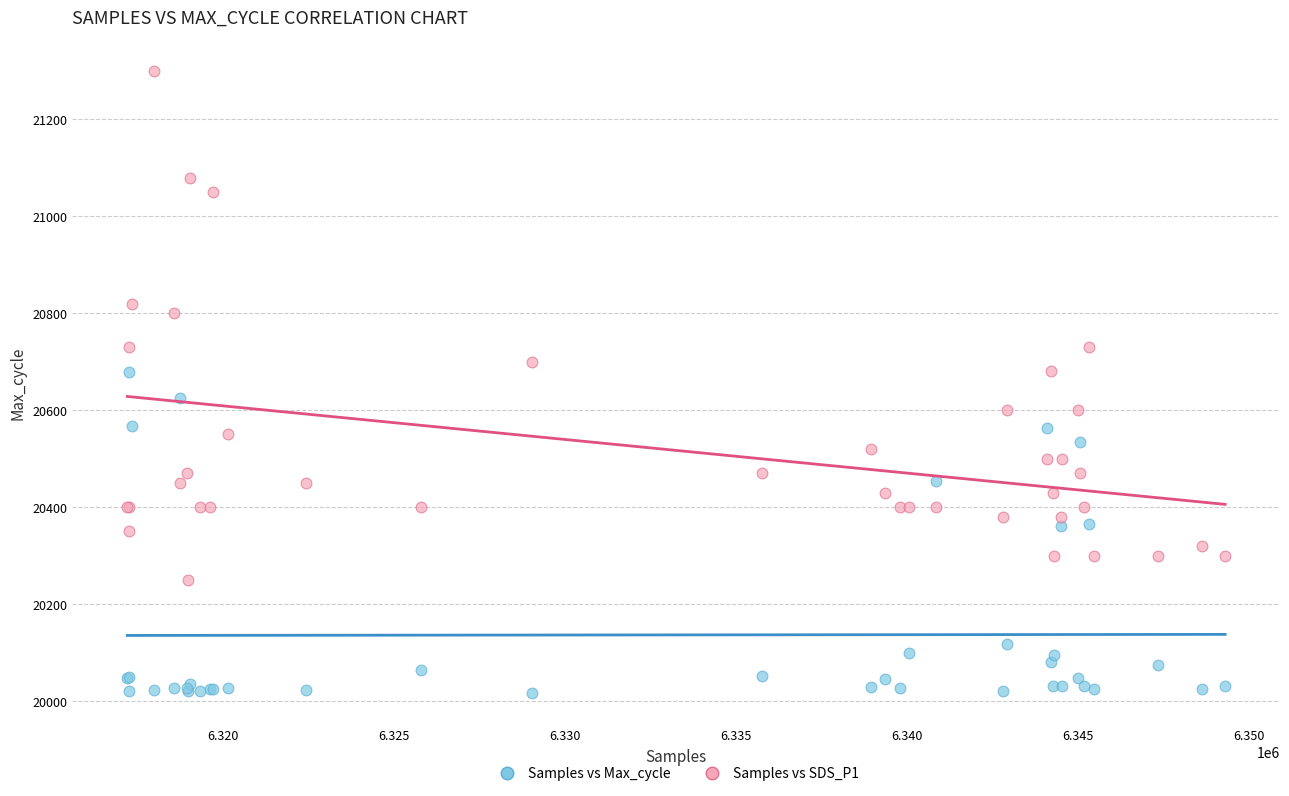

Which series has the largest Y range (max minus min)?

Samples vs SDS_P1